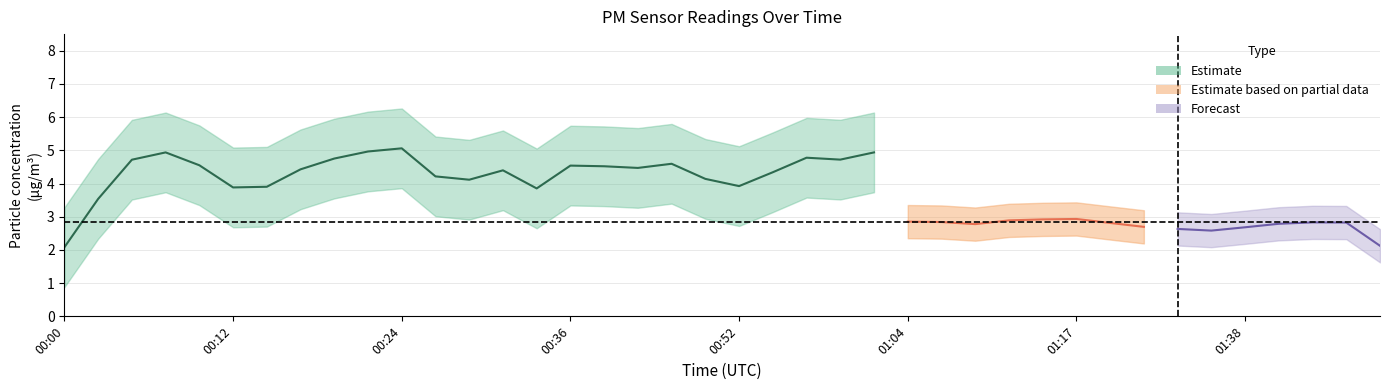

True or false: P1 and P2 cross at least once.

False